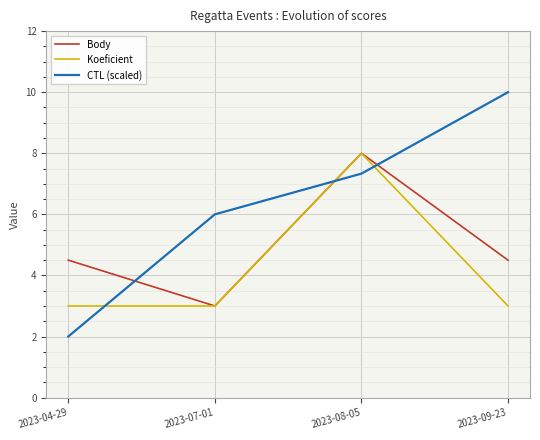

List the series in order of their overall mean, highest first.

CTL (scaled), Body, Koeficient